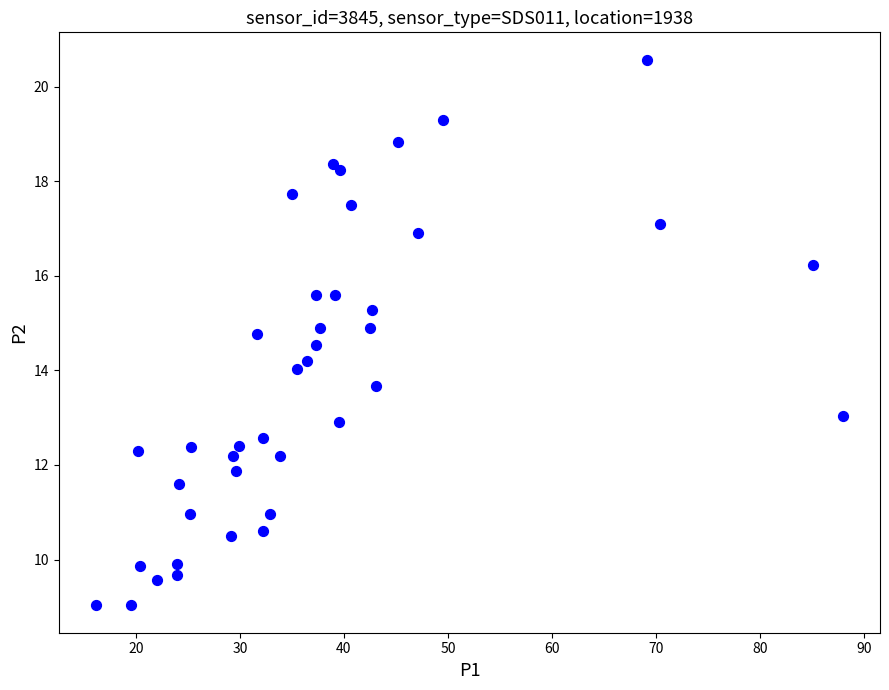

What is the range of Y values (max minus min)?

11.5